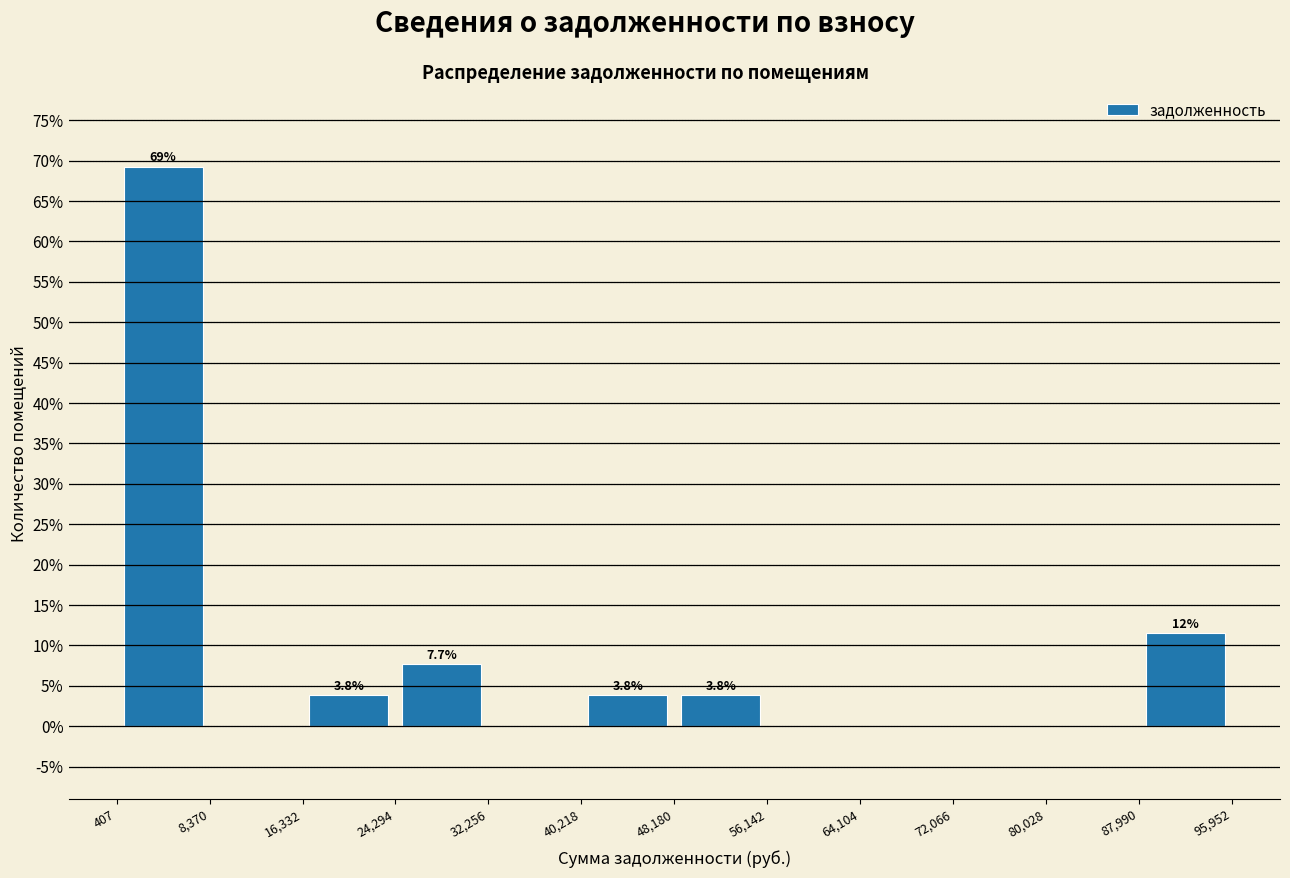

Which range on the x-axis has the tallest bar?

407 to 8,370